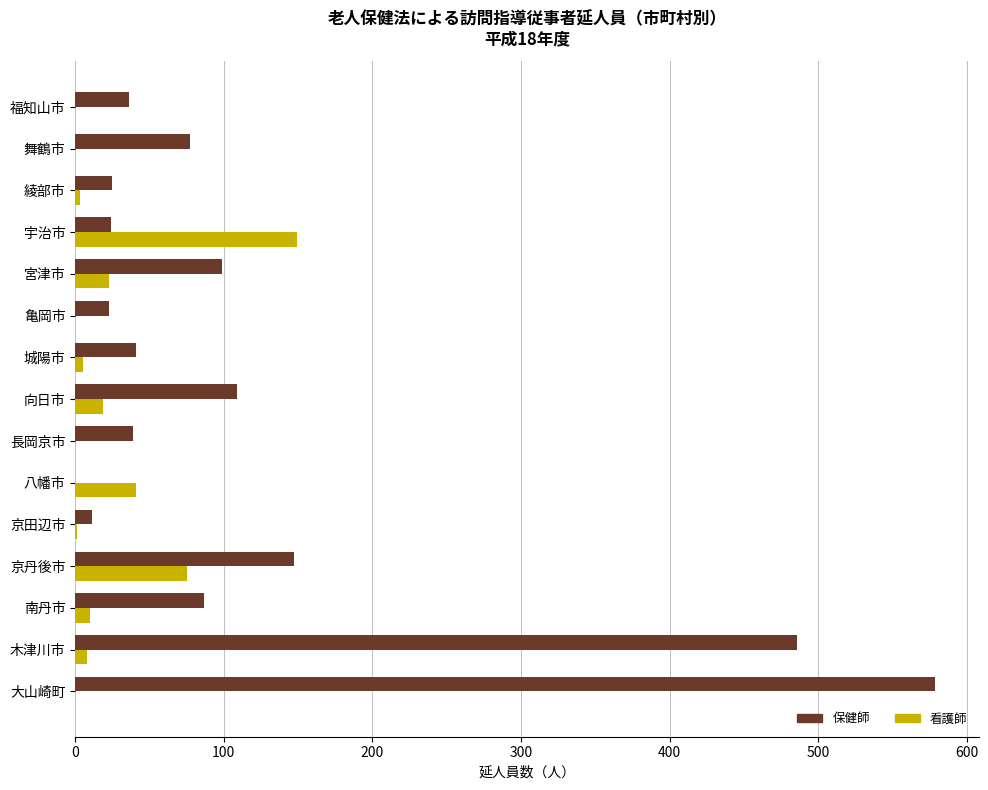

What is the highest value of the 看護師 series?

149